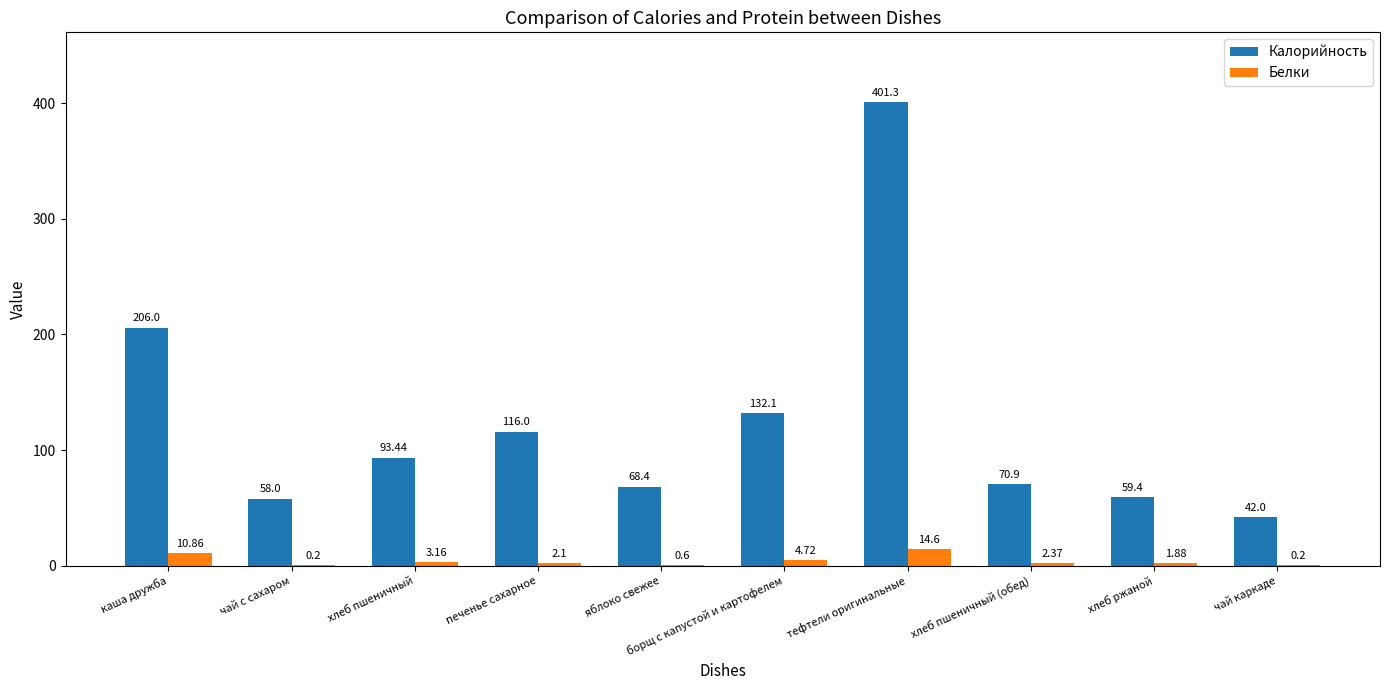

What are all the series names shown in the legend?

Калорийность, Белки